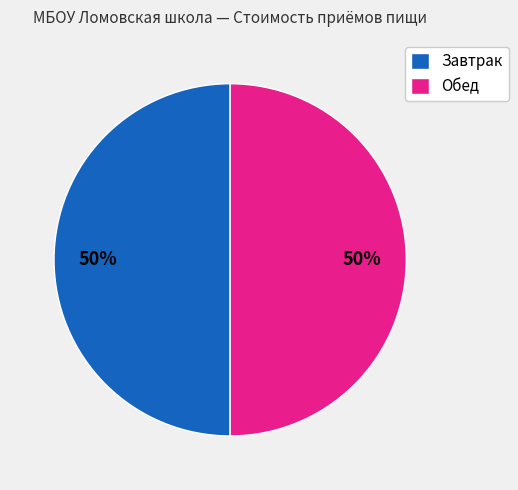

Is the sum of Обед and Завтрак greater than half?

Yes